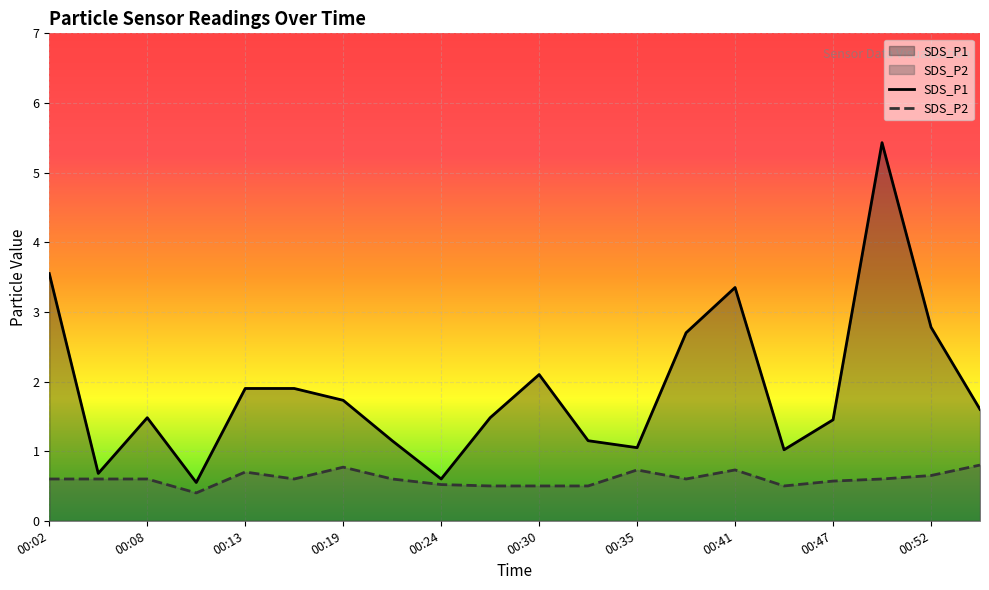

Which series has the largest total across all categories?

SDS_P1